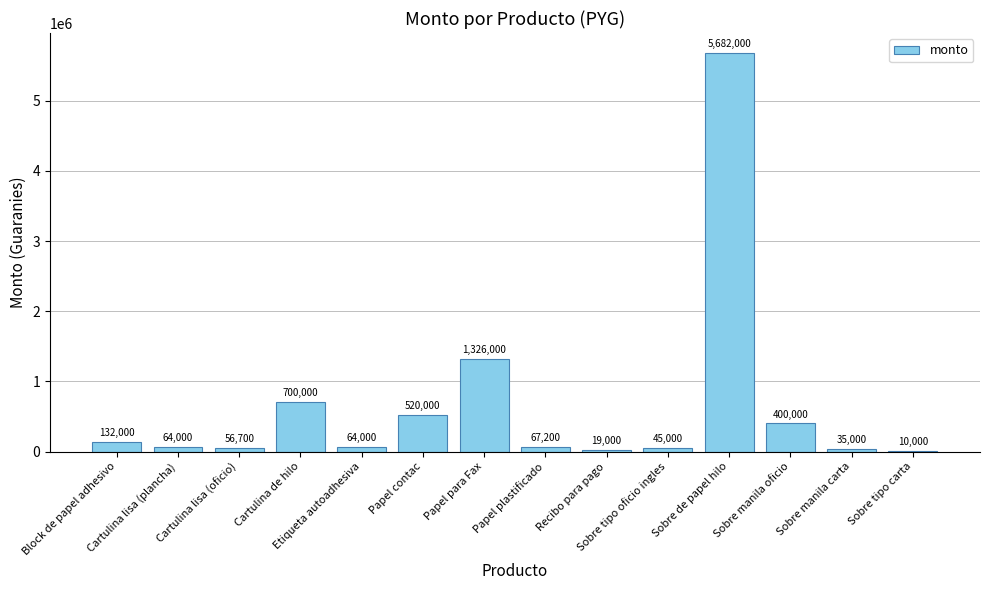

At which label does the data first exceed 67200?

Block de papel adhesivo